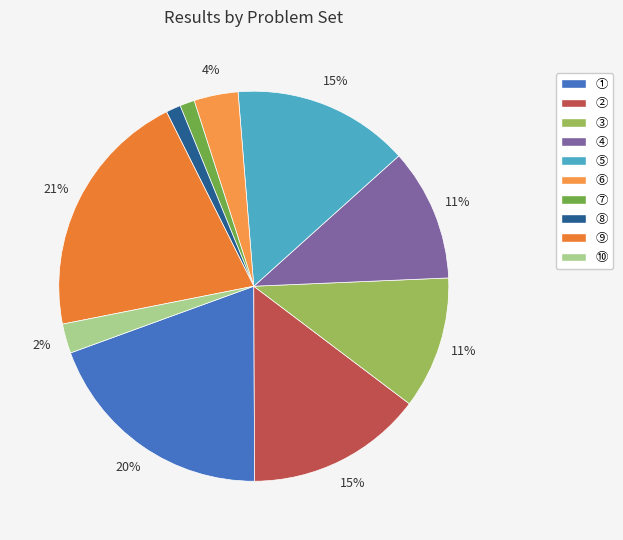

How many slices are in this pie chart?

10